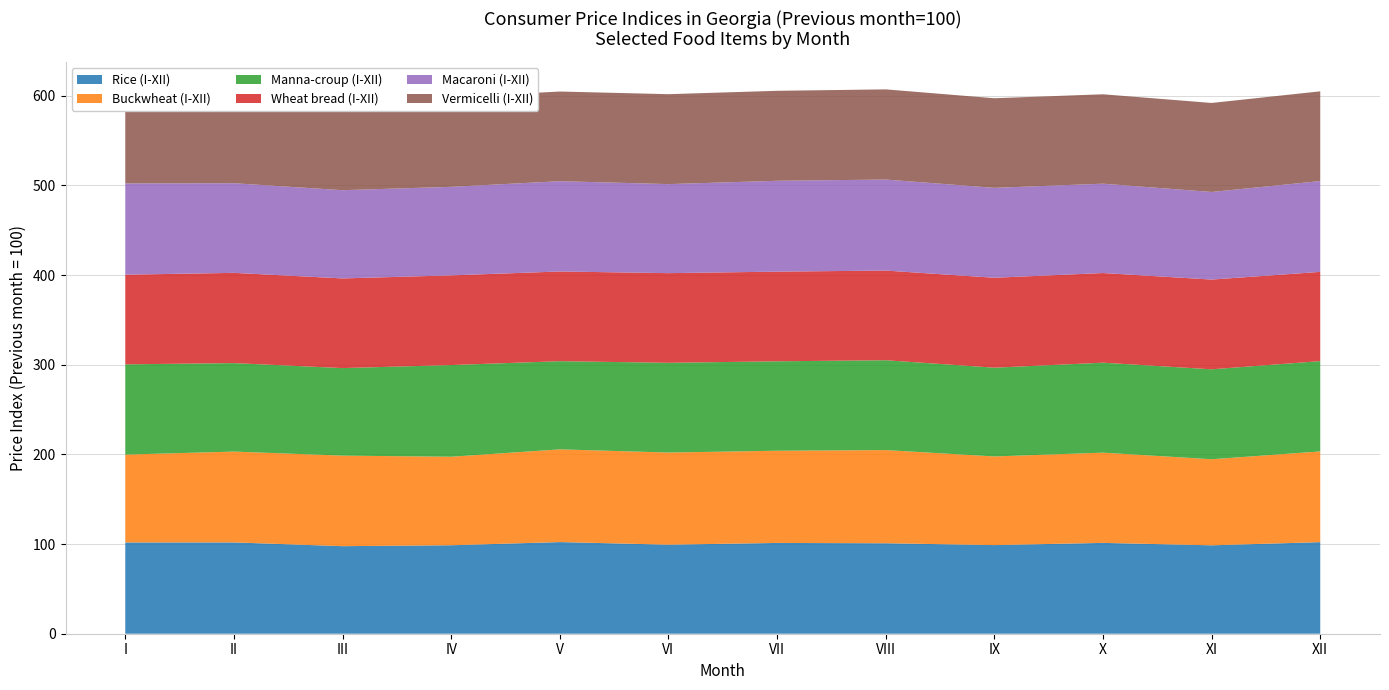

Reading left to right, transcribe all the data shown in this chart.

Rice (I-XII): I=101.8	II=101.8	III=97.7	IV=98.7	V=102.2	VI=99.3	VII=101.3	VIII=100.9	IX=98.9	X=101.3	XI=98.6	XII=102.1
Buckwheat (I-XII): I=98.0	II=101.3	III=101.0	IV=98.7	V=103.4	VI=102.7	VII=102.8	VIII=103.9	IX=98.9	X=100.6	XI=96.0	XII=101.2
Manna-croup (I-XII): I=100.7	II=98.7	III=97.6	IV=102.3	V=98.3	VI=100.1	VII=99.7	VIII=100.2	IX=99.0	X=100.3	XI=100.3	XII=100.7
Wheat bread (I-XII): I=100.0	II=100.6	III=100.0	IV=100.0	V=100.0	VI=100.0	VII=100.0	VIII=100.0	IX=100.3	X=100.0	XI=100.1	XII=99.5
Macaroni (I-XII): I=101.8	II=99.9	III=98.4	IV=98.7	V=100.7	VI=99.3	VII=101.3	VIII=101.5	IX=100.3	X=99.6	XI=97.7	XII=101.3
Vermicelli (I-XII): I=100.4	II=98.9	III=98.9	IV=99.9	V=100.0	VI=100.3	VII=100.4	VIII=100.6	IX=99.9	X=99.7	XI=99.3	XII=100.1